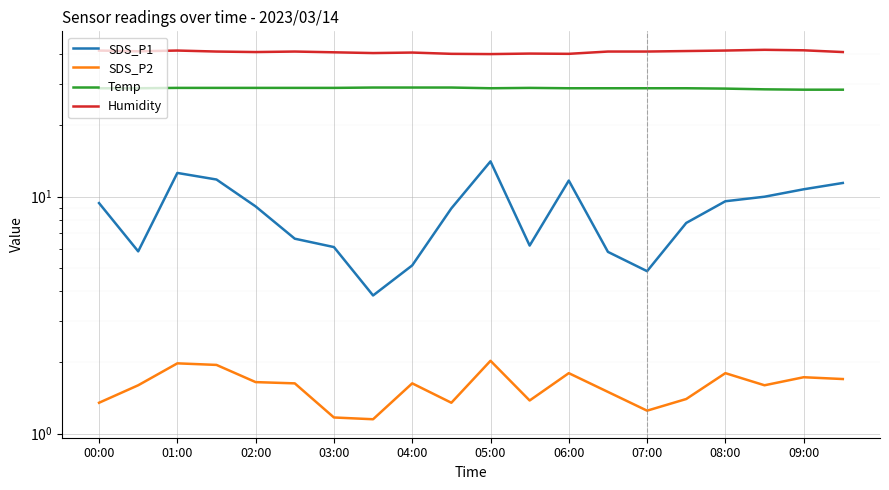

Is it true that Humidity equals 63.3 at 01:00?

False